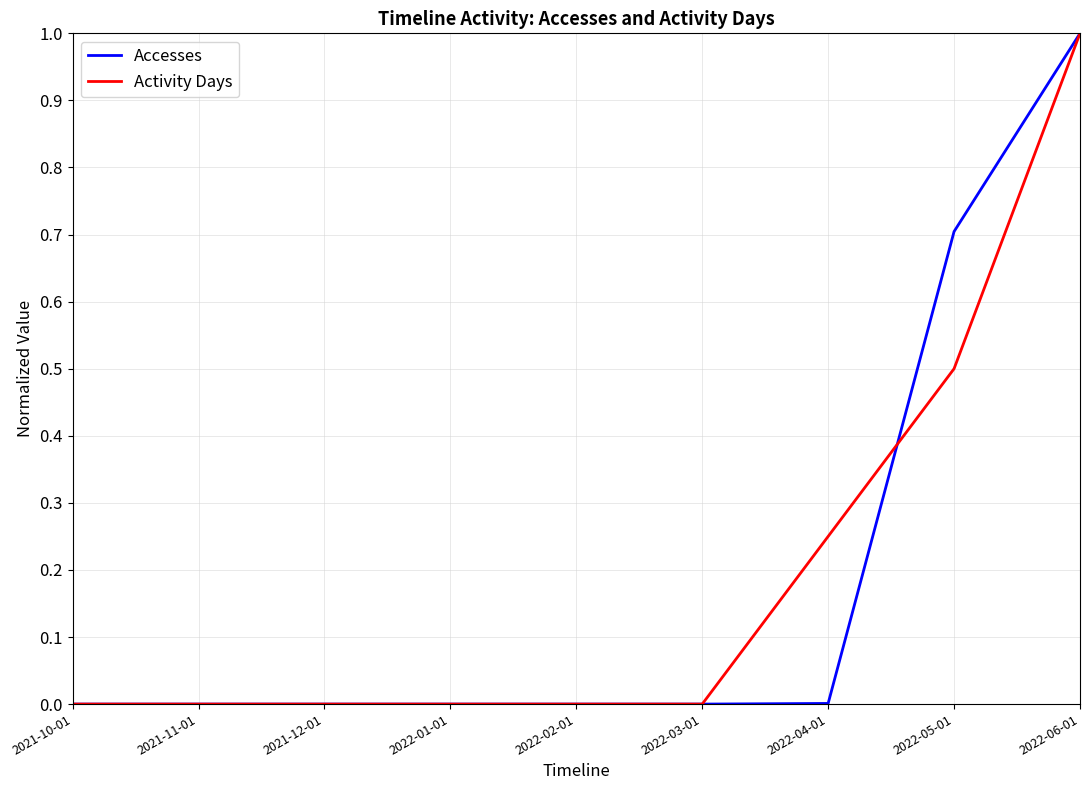

At which category is the sum across all series the highest?

2022-06-01